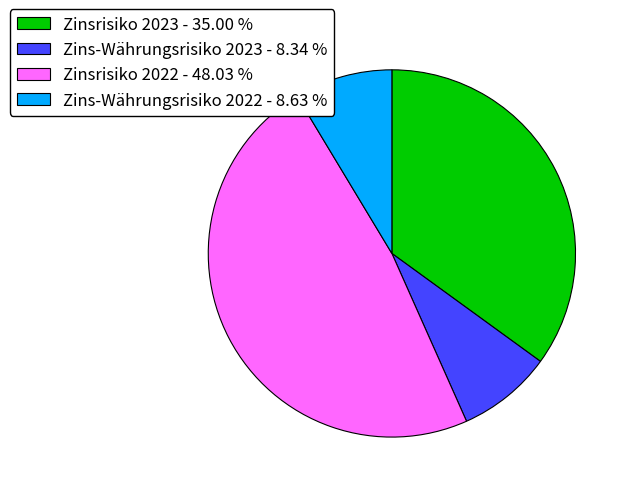

Does any single category account for the majority?

No